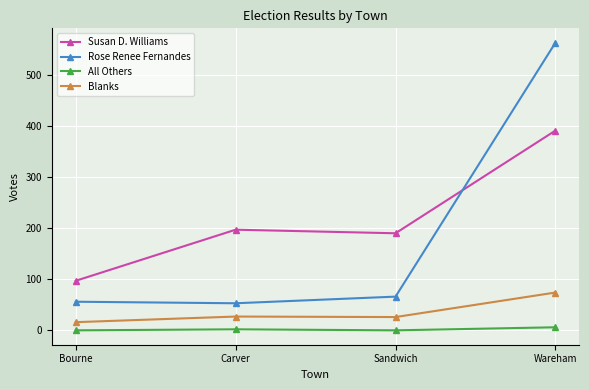

The All Others series shows 0 at Bourne. True or false?

True